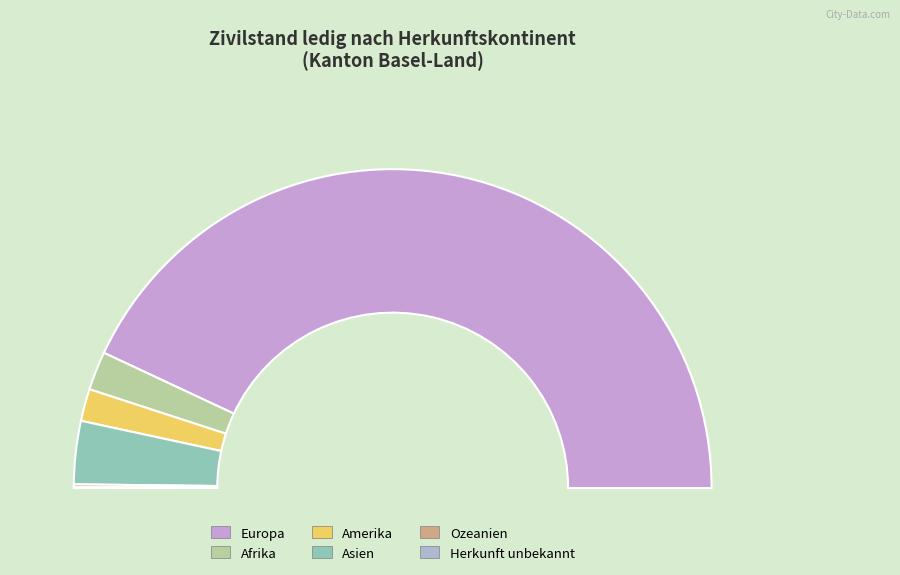

Is it true that Europa is 76% of the pie?

False